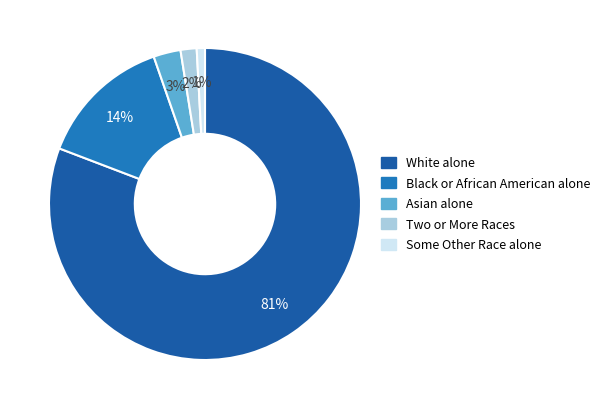

Is it true that White alone is 81% of the pie?

True